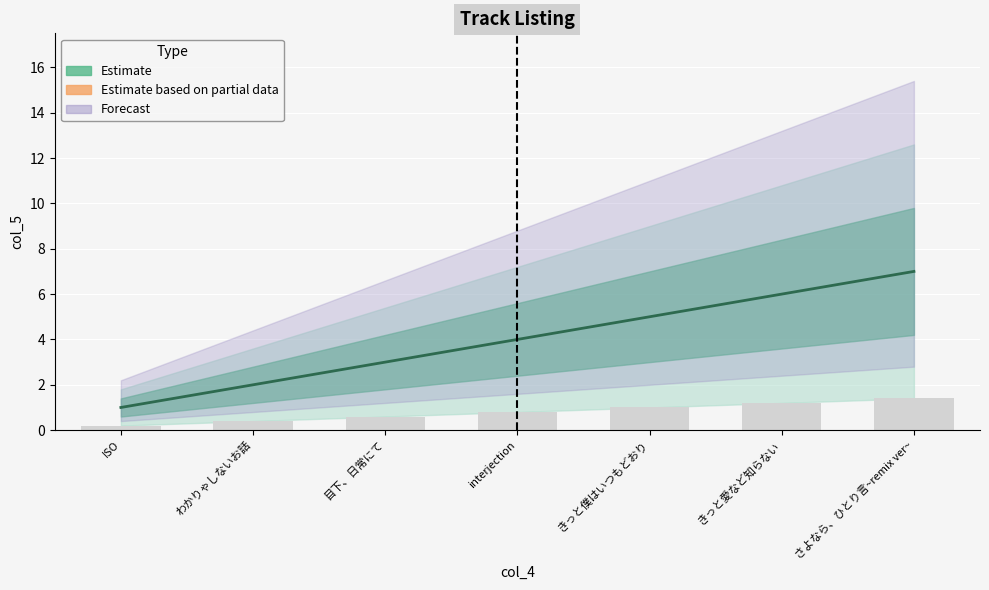

Rank the categories by value from lowest to highest.

ISO, わかりゃしないお話, 目下、日常にて, interjection, きっと僕はいつもどおり, きっと愛など知らない, さよなら、ひとり言~remix ver~